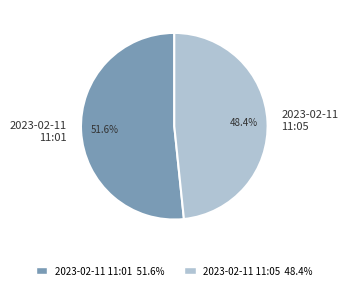

To the nearest percent, what is the average slice percentage?

50%